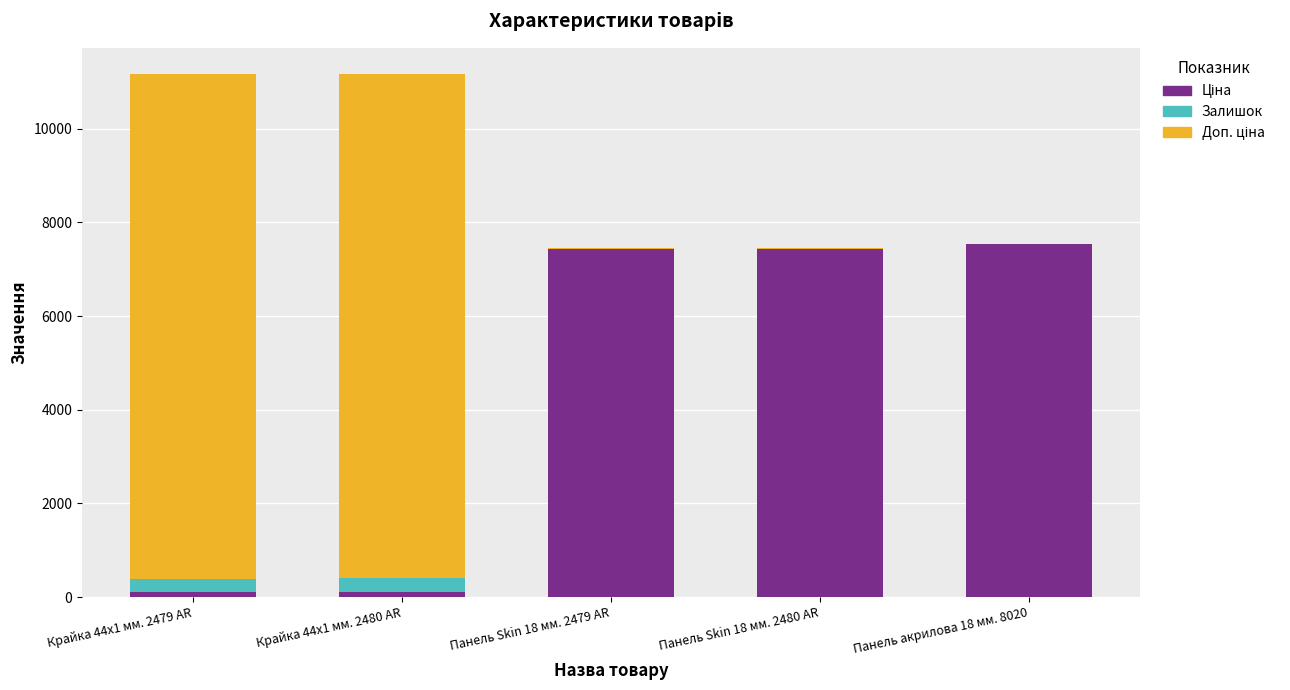

What is the minimum value for Залишок?

11.0